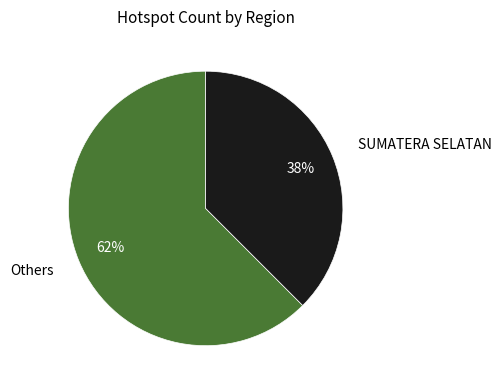

True or false: SUMATERA SELATAN accounts for 38% of the total.

True